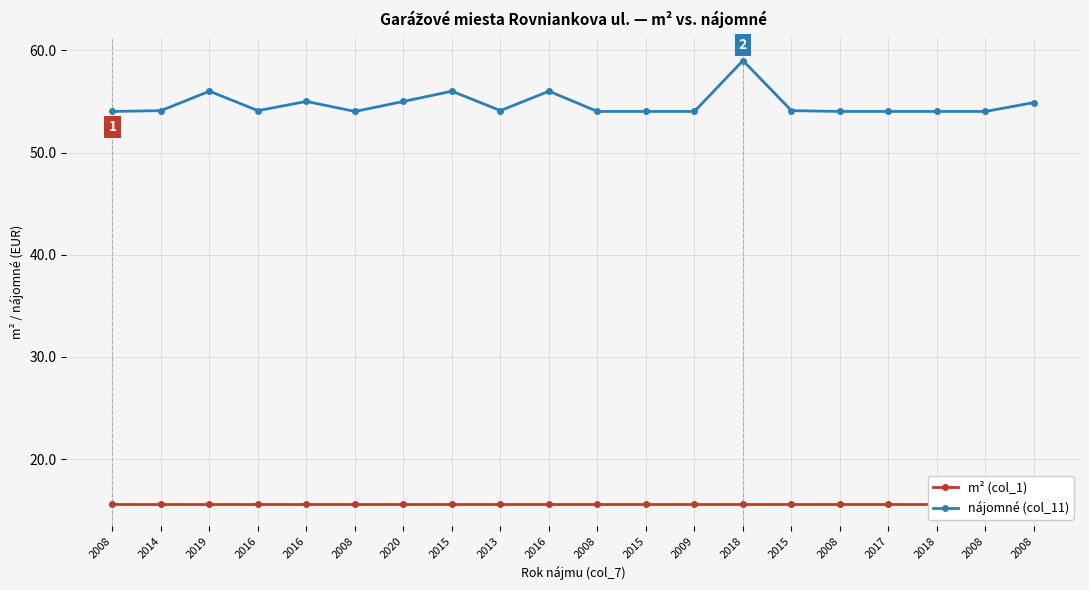

Which label corresponds to the smallest value in the chart?

2008